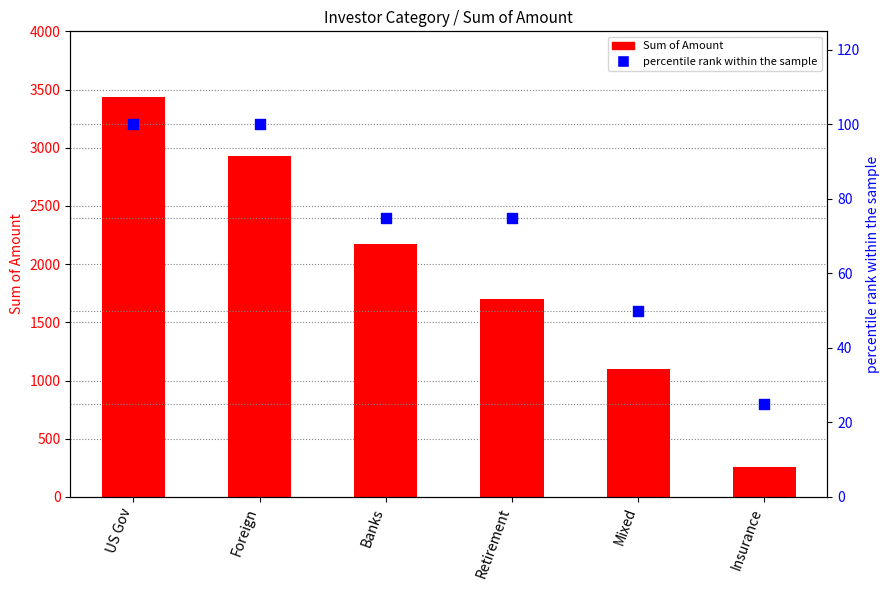

Which series reaches the maximum Y coordinate?

Sum of Amount